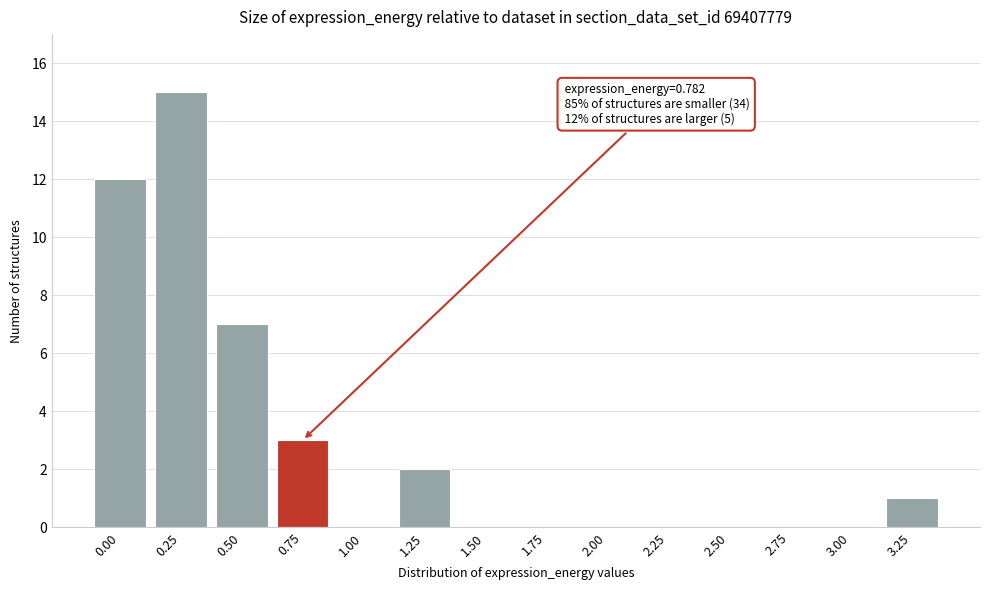

Reading right to left, extract all data points from this chart.

3.25=1	3.00=0	2.75=0	2.50=0	2.25=0	2.00=0	1.75=0	1.50=0	1.25=2	1.00=0	0.75=3	0.50=7	0.25=15	0.00=12